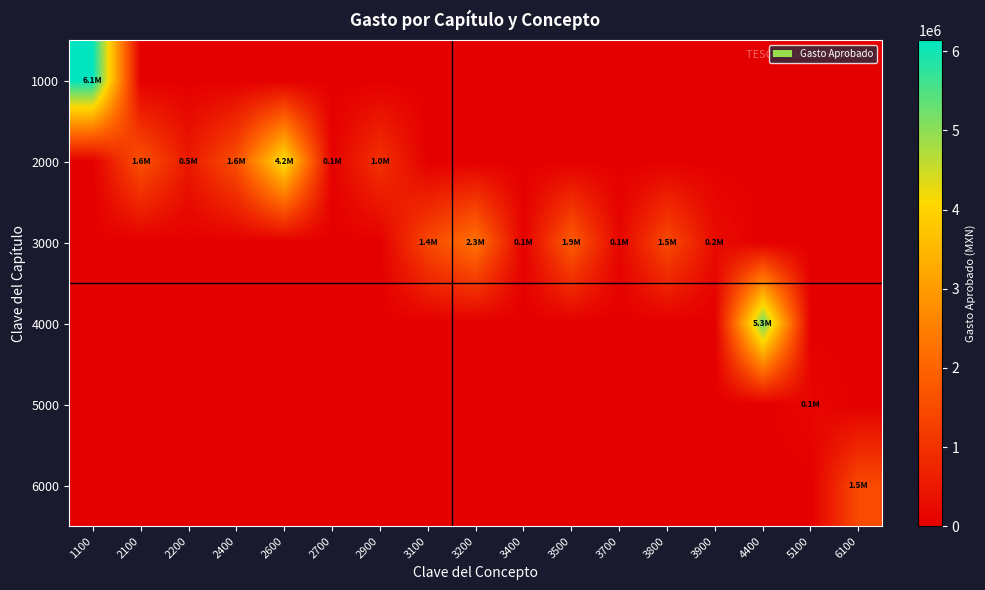

What is the total value across all series at 3500?

1850000